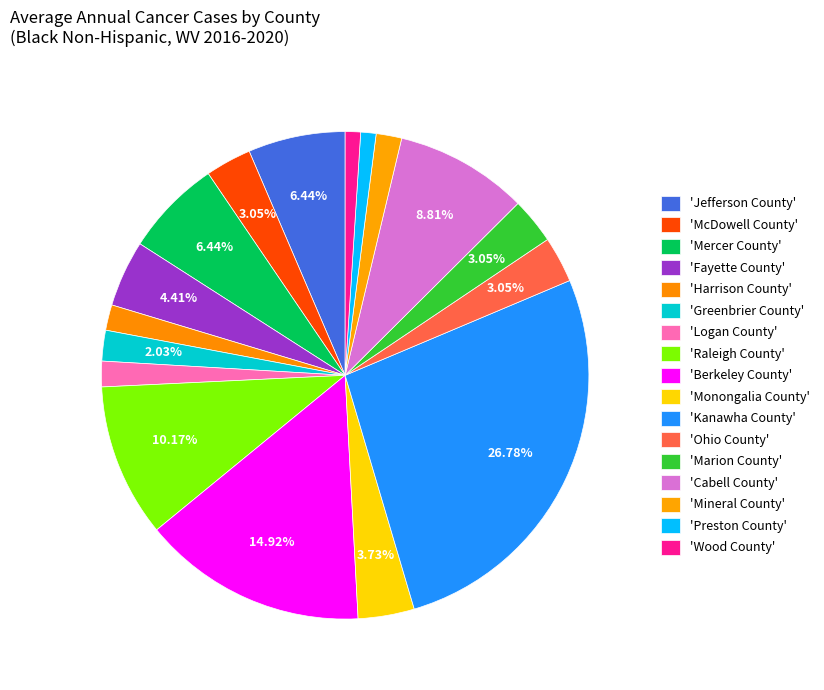

Rank the categories by value from highest to lowest.

Kanawha County, Berkeley County, Raleigh County, Cabell County, Jefferson County, Mercer County, Fayette County, Monongalia County, McDowell County, Ohio County, Marion County, Greenbrier County, Harrison County, Logan County, Mineral County, Preston County, Wood County